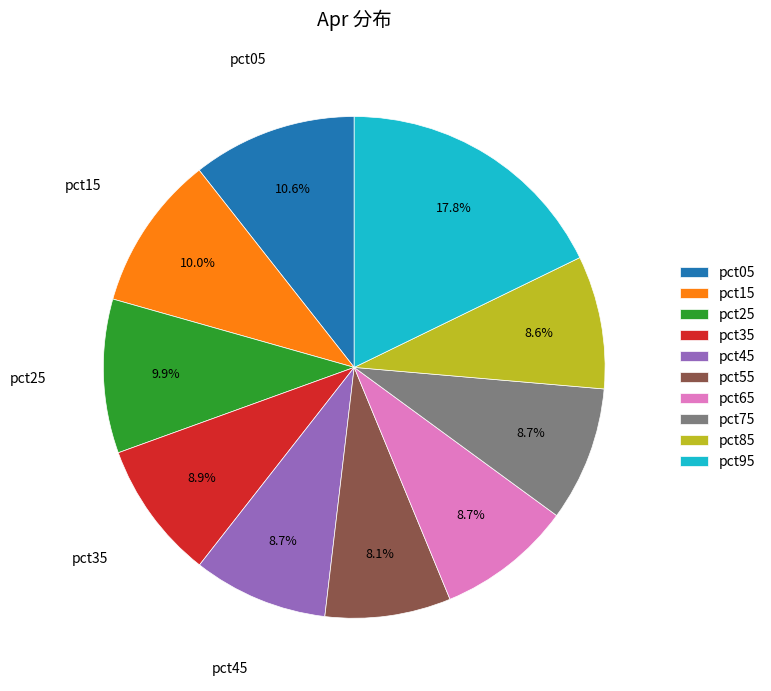

Count the number of slices in the pie.

10